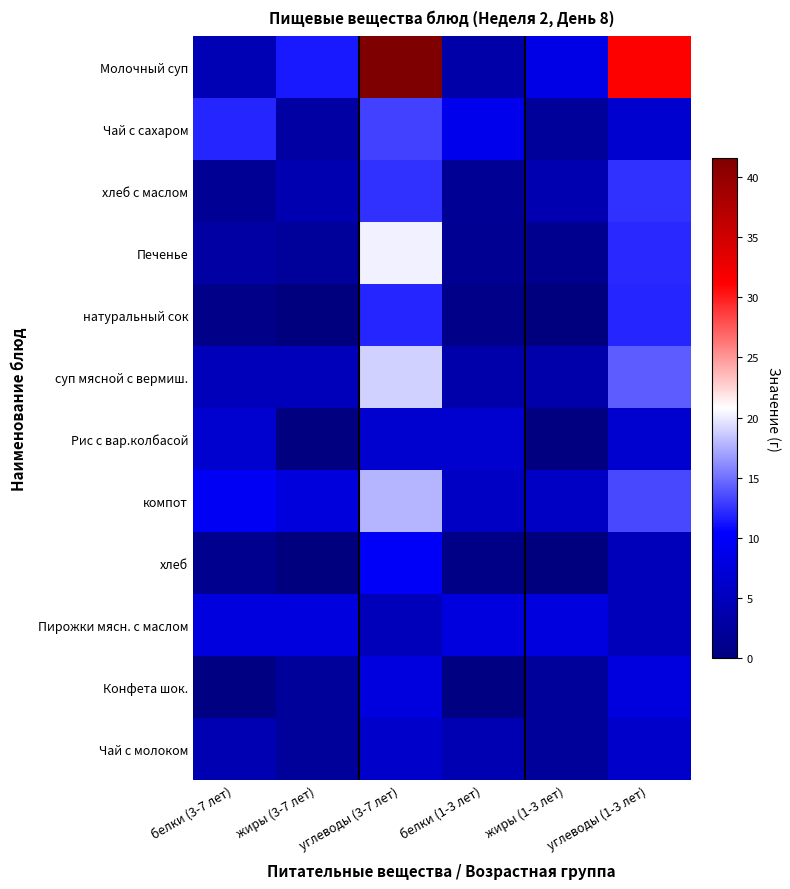

What is the total value across all series at жиры (1-3 лет)?

38.6